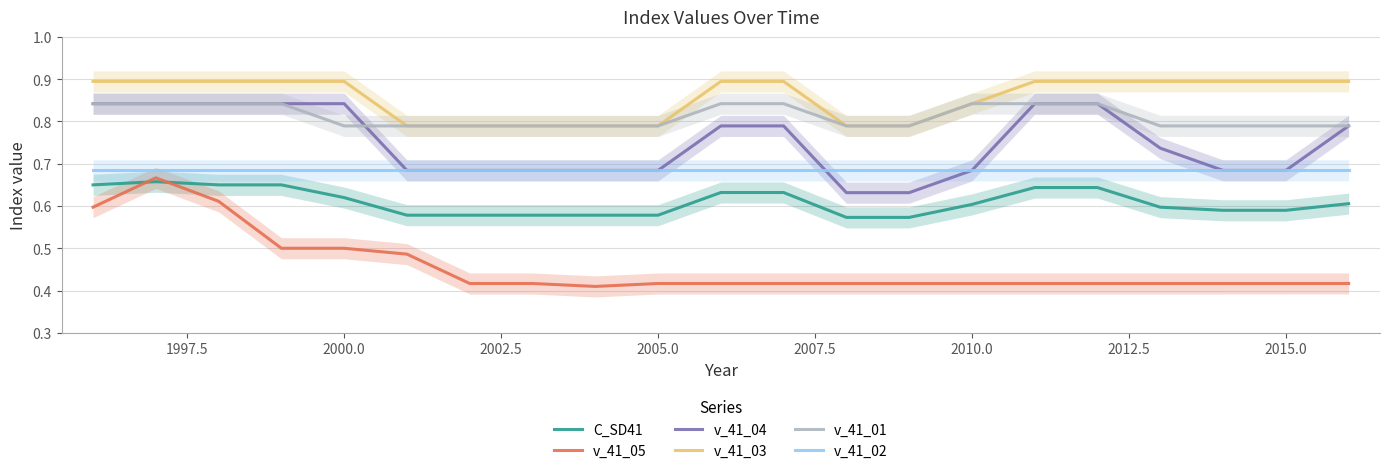

Which series has the largest range (max minus min)?

v_41_05